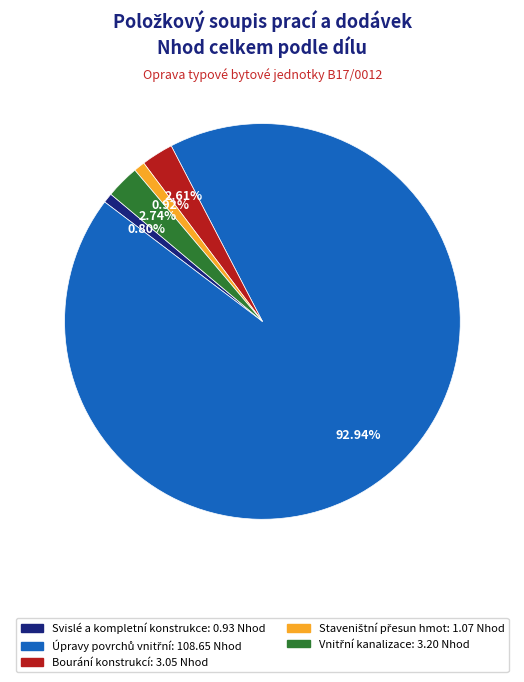

Is the sum of Bourání konstrukcí and Svislé a kompletní konstrukce greater than half?

No